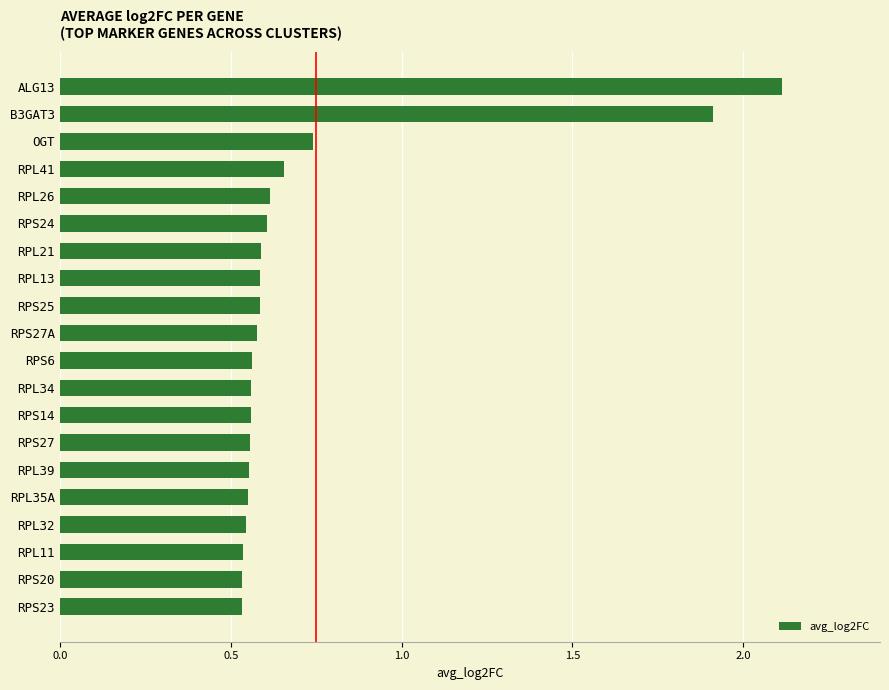

What is the difference between the second highest and minimum values?

1.4